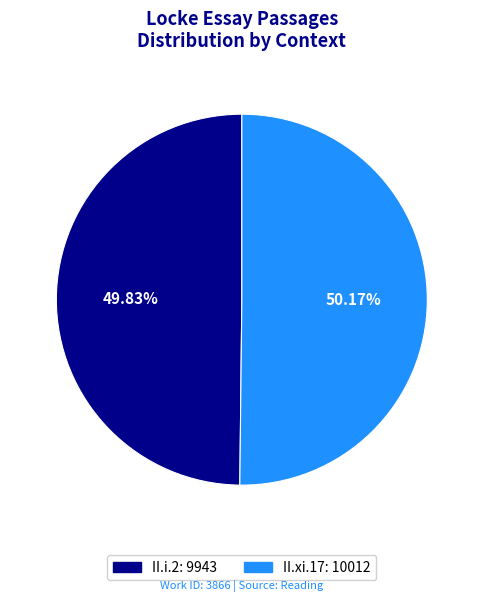

True or false: II.xi.17 accounts for 50% of the total.

True